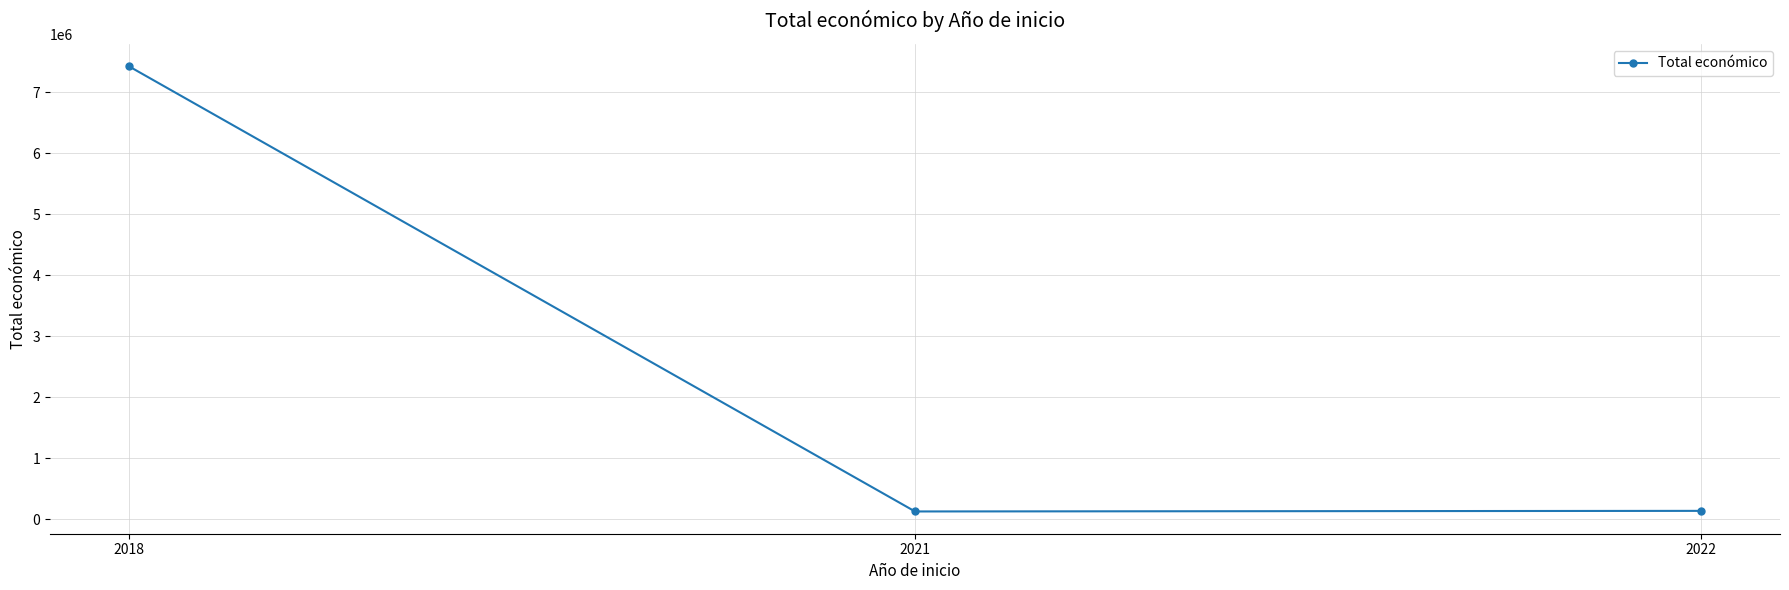

Which has a higher value, 2018 or 2022?

2018